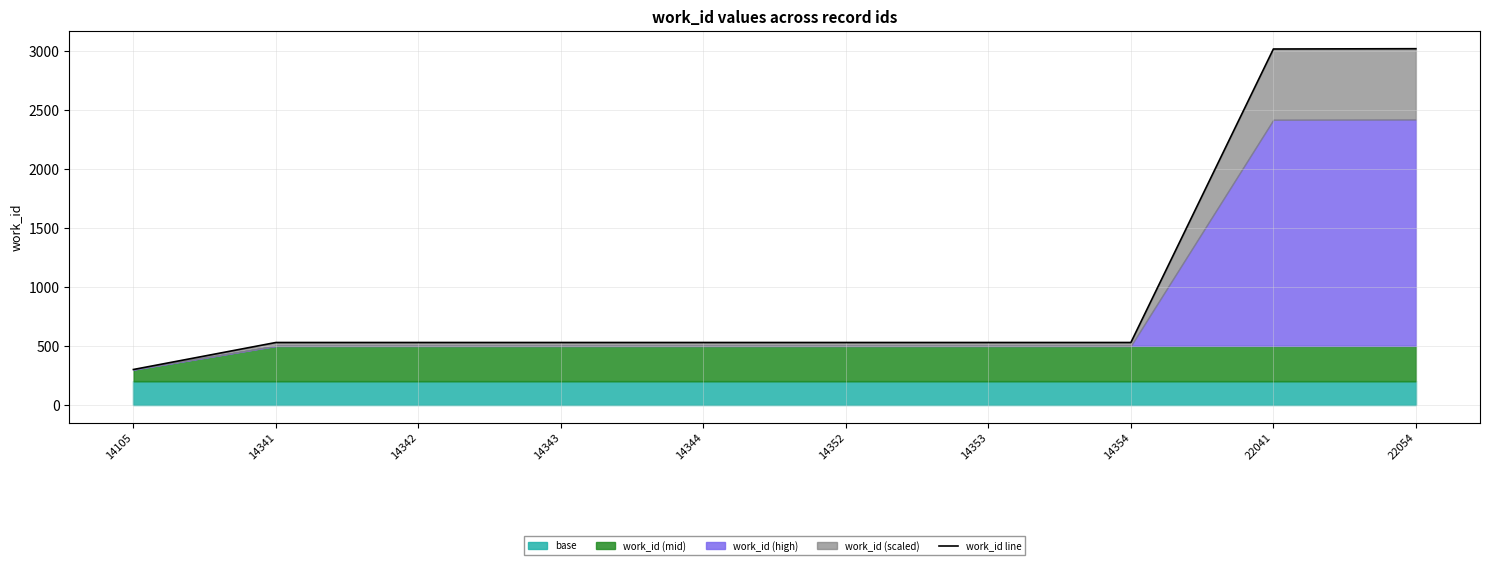

Where does the data first go above 528?

14341